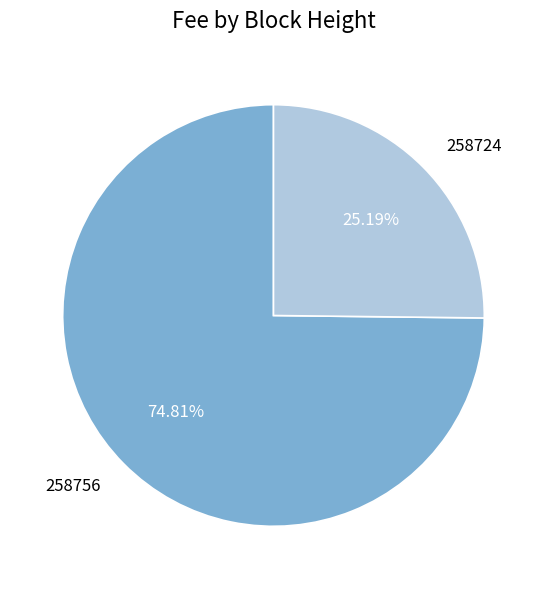

To the nearest percent, what portion does 258756 represent?

75%